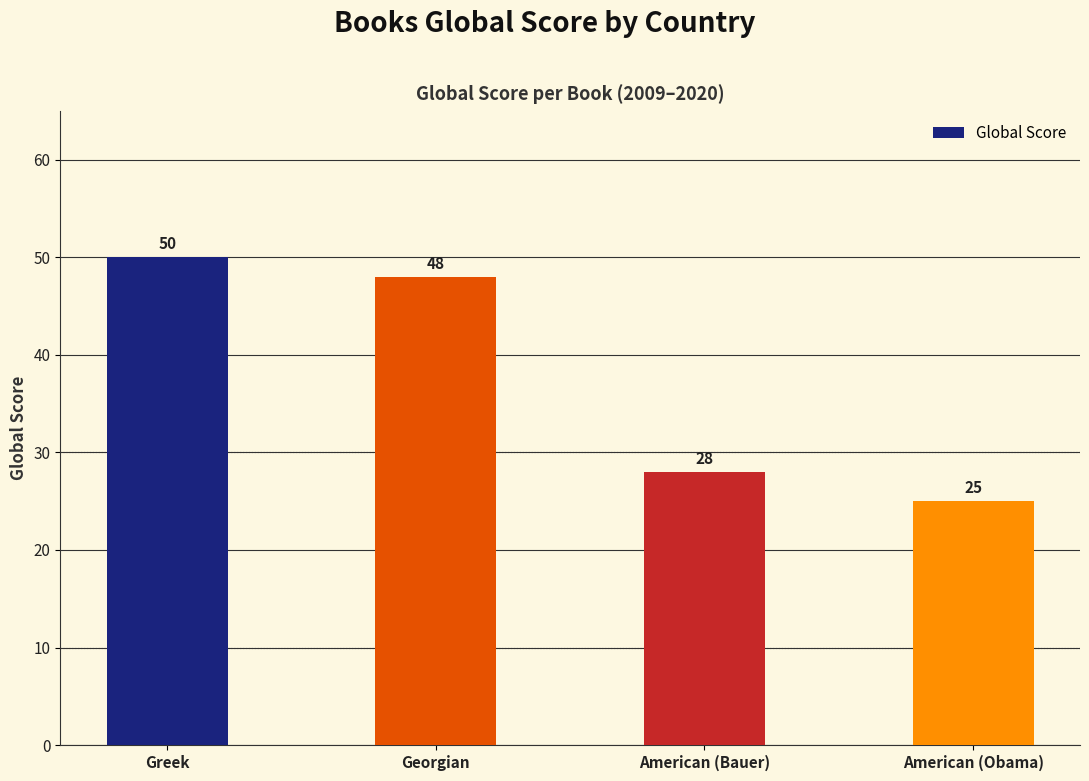

What is the difference between the second highest and minimum values?

23